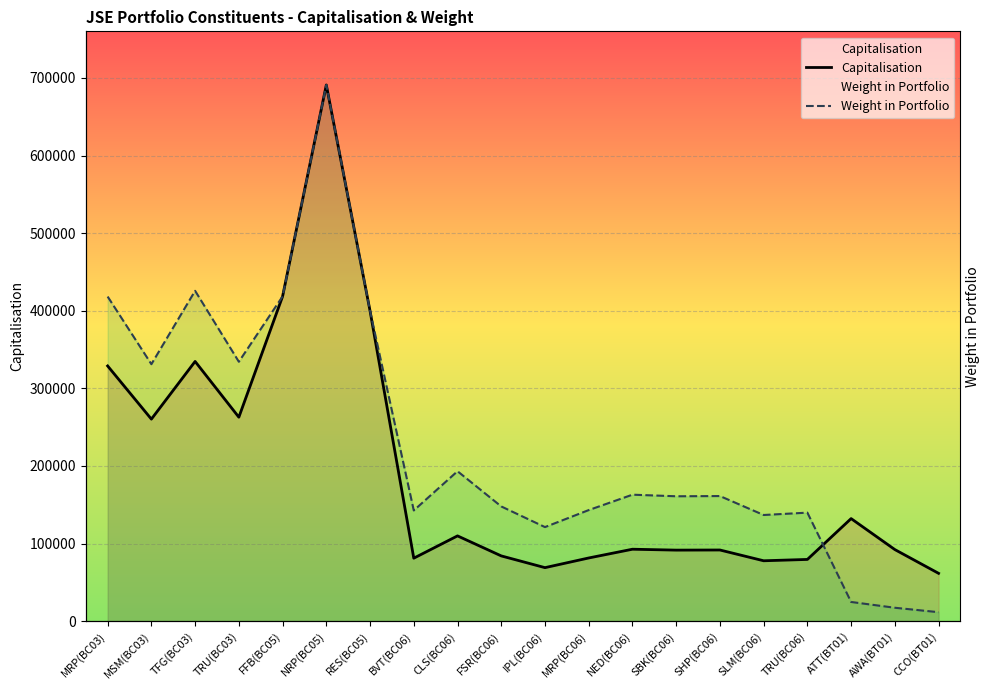

What is the maximum value shown in the chart?

691022.5